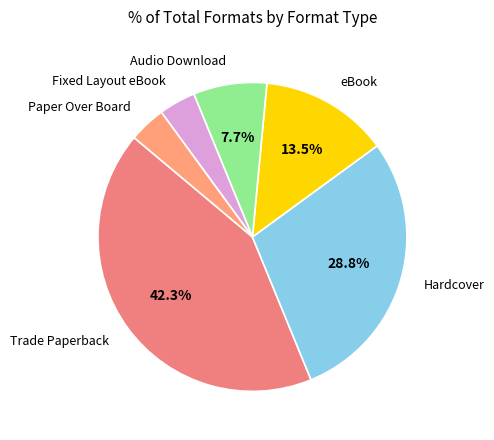

The eBook slice represents 27% of the pie. True or false?

False